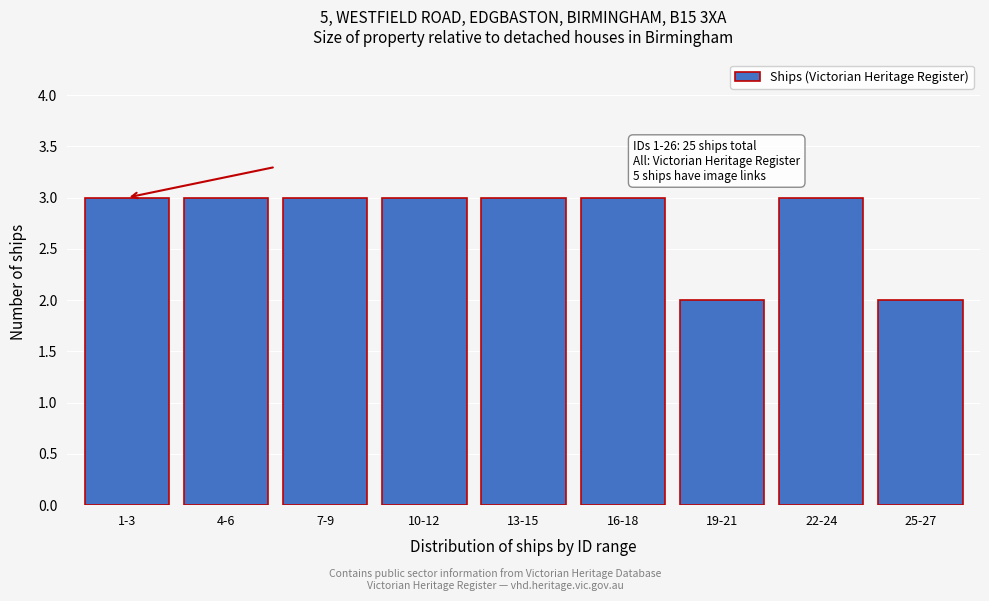

Reading left to right, extract all data points from this chart.

1-3=3	4-6=3	7-9=3	10-12=3	13-15=3	16-18=3	19-21=2	22-24=3	25-27=2